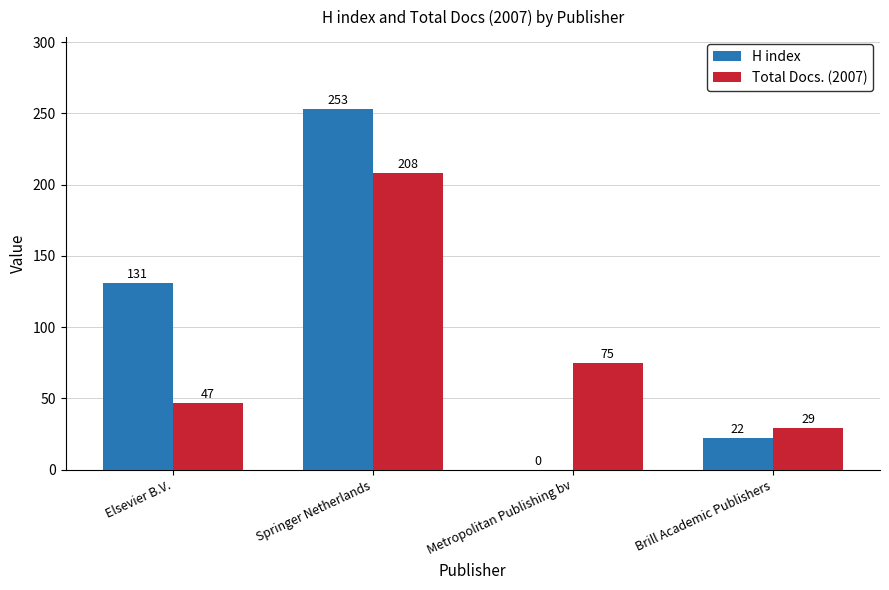

Does the chart contain stacked bars?

No